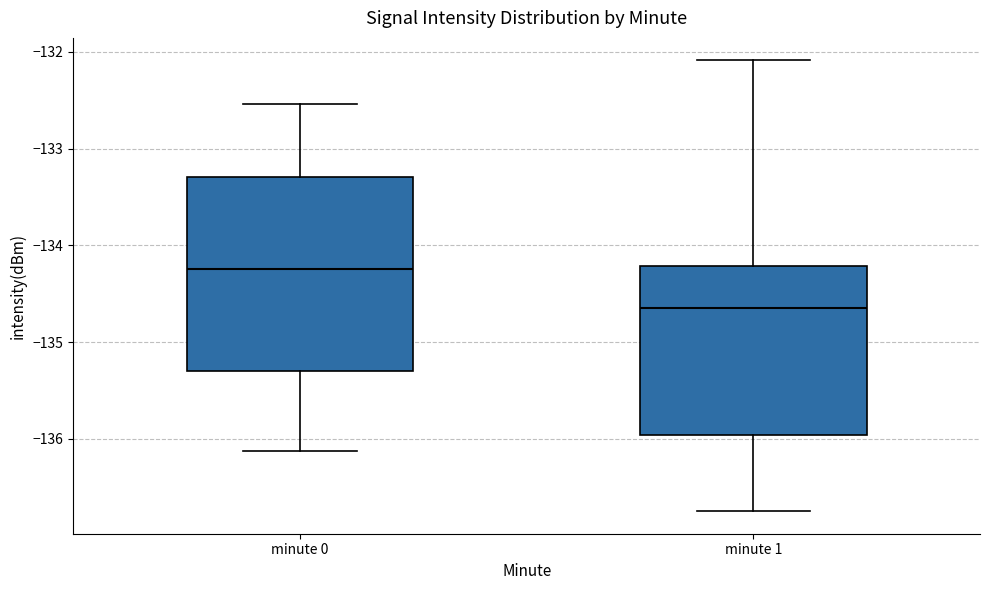

Where is the upper edge of the box for minute 1 on the y-axis? The values are not printed on the chart, so give them approximately, as read against the axis.

-134.2